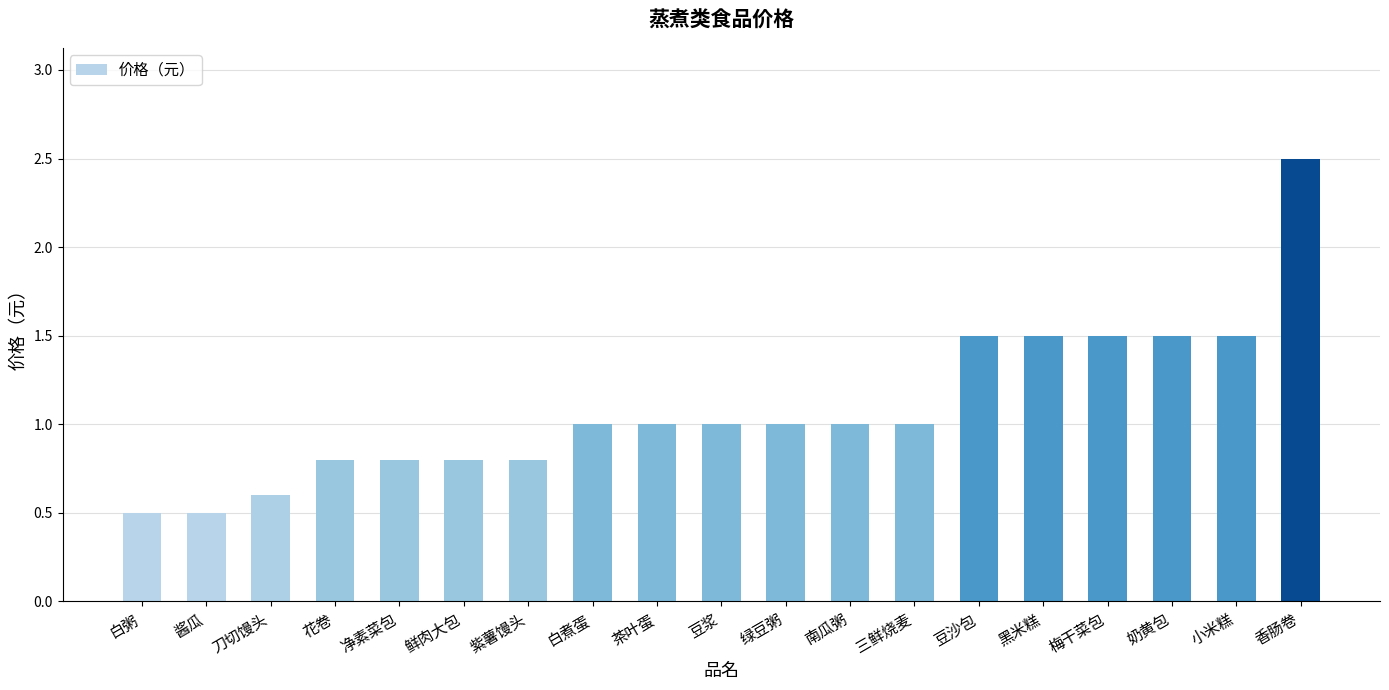

What is the maximum value shown in the chart?

2.5